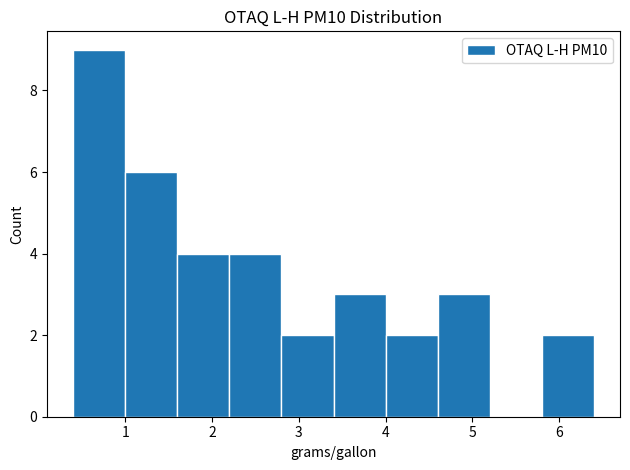

Reading left to right, transcribe this chart: for each bar, give the range it covers on the x-axis and its height. The values are not printed on the chart, so give them approximately, as read against the axis.

0.4 to 1.0: 9
1.0 to 1.6: 6
1.6 to 2.2: 4
2.2 to 2.8: 4
2.8 to 3.4: 2
3.4 to 4.0: 3
4.0 to 4.6: 2
4.6 to 5.2: 3
5.2 to 5.8: 0
5.8 to 6.4: 2